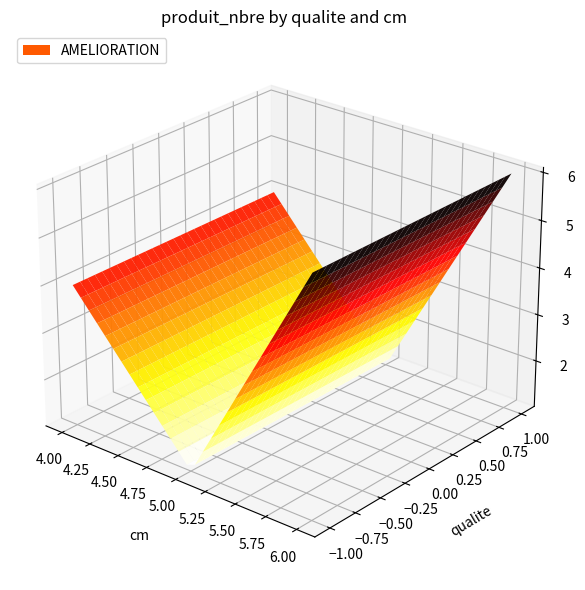

True or false: the data shows 3 at 6.

False